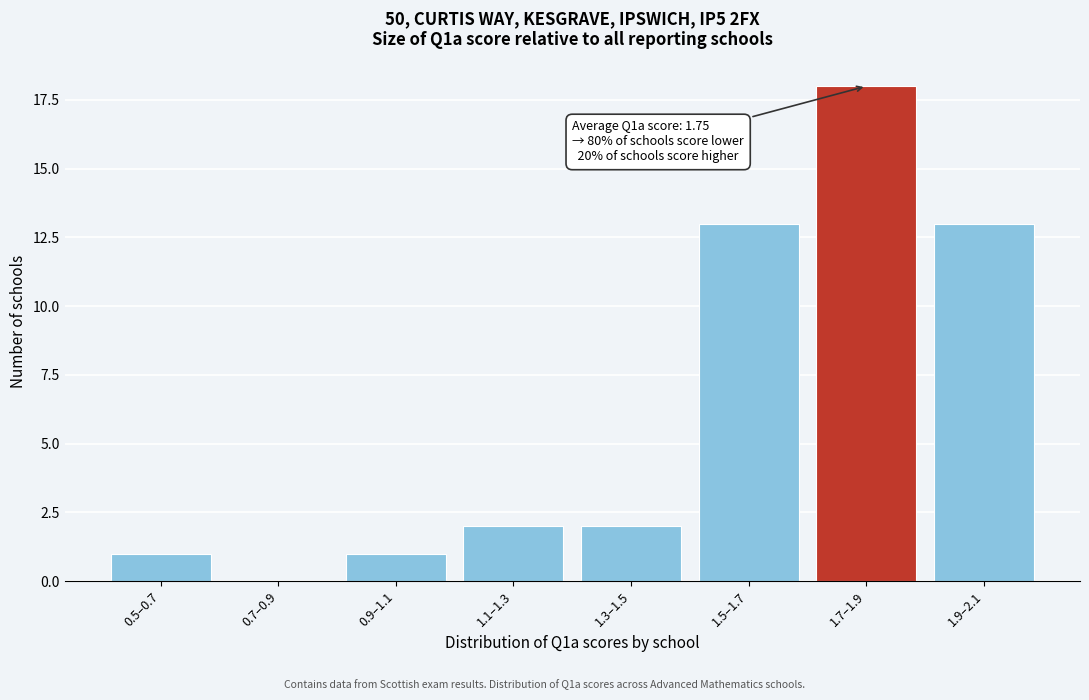

Reading left to right, list all the values displayed in this chart.

0.5–0.7=1	0.7–0.9=0	0.9–1.1=1	1.1–1.3=2	1.3–1.5=2	1.5–1.7=13	1.7–1.9=18	1.9–2.1=13